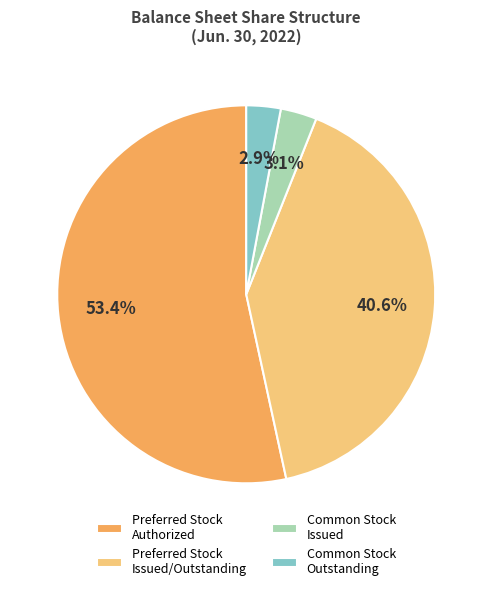

Between Preferred Stock Authorized and Common Stock Issued, which is larger?

Preferred Stock Authorized